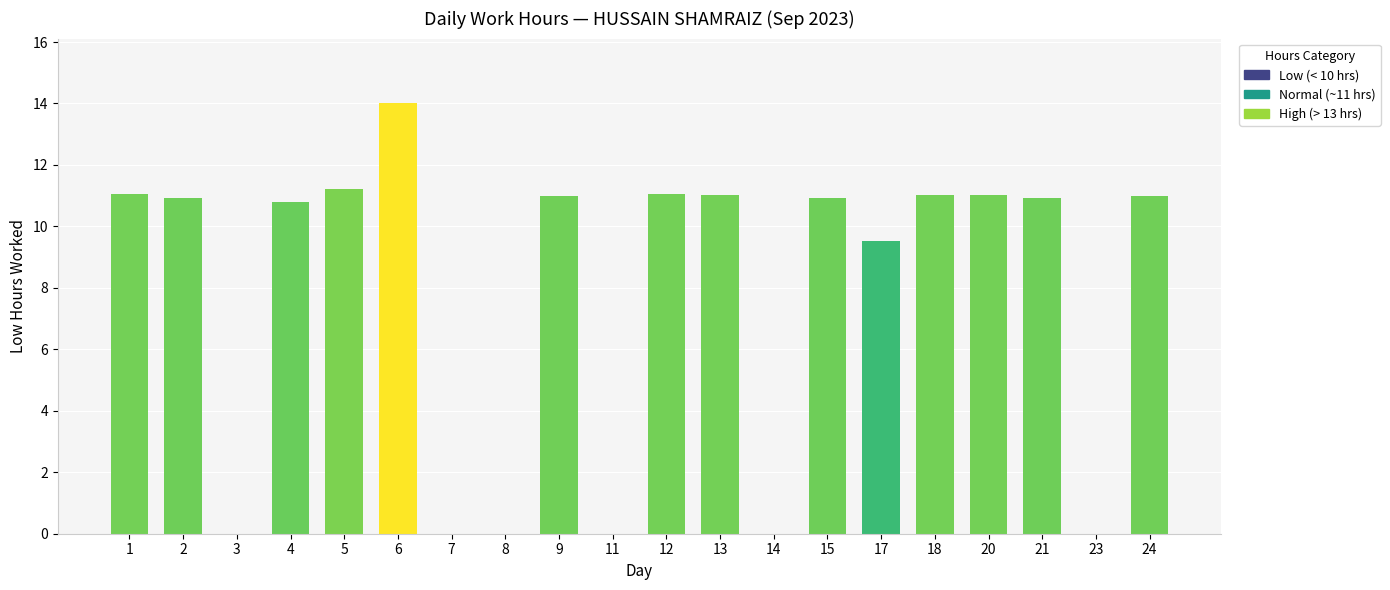

Which has a higher value, 6 or 8?

6